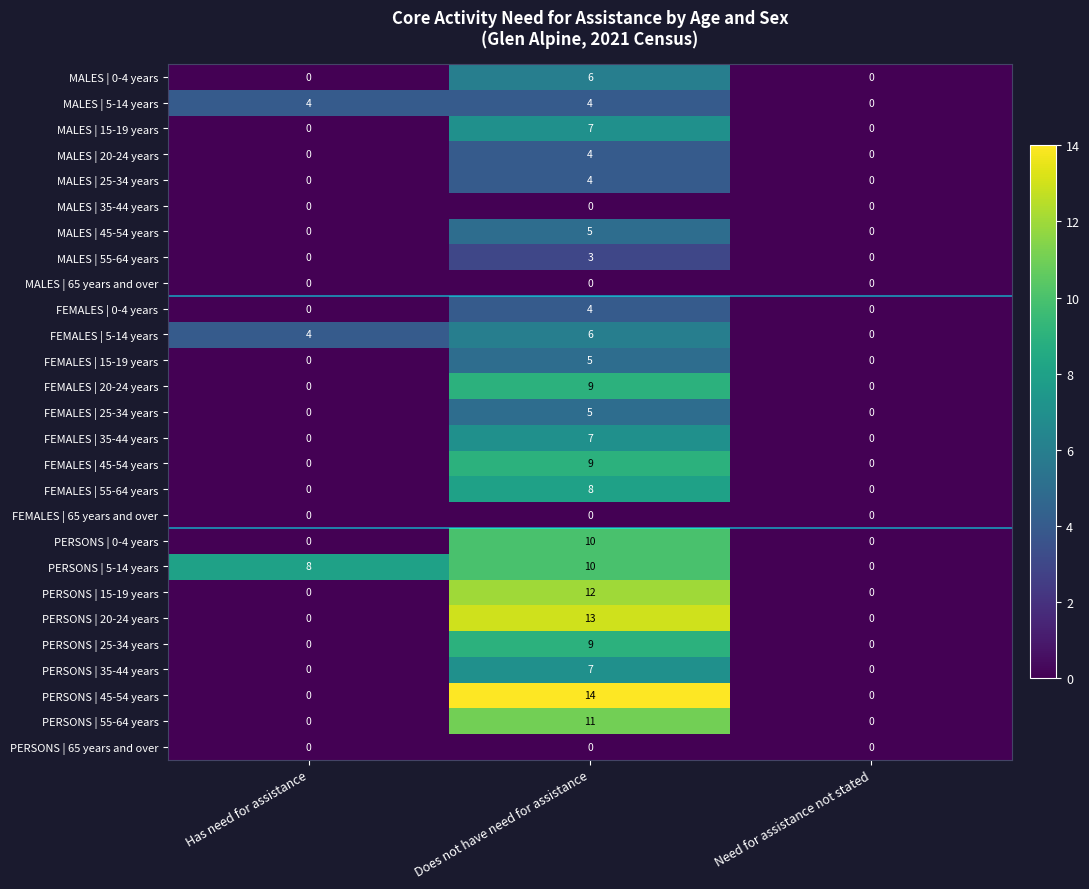

What is the spread (max minus min) of values at Has need for assistance?

8